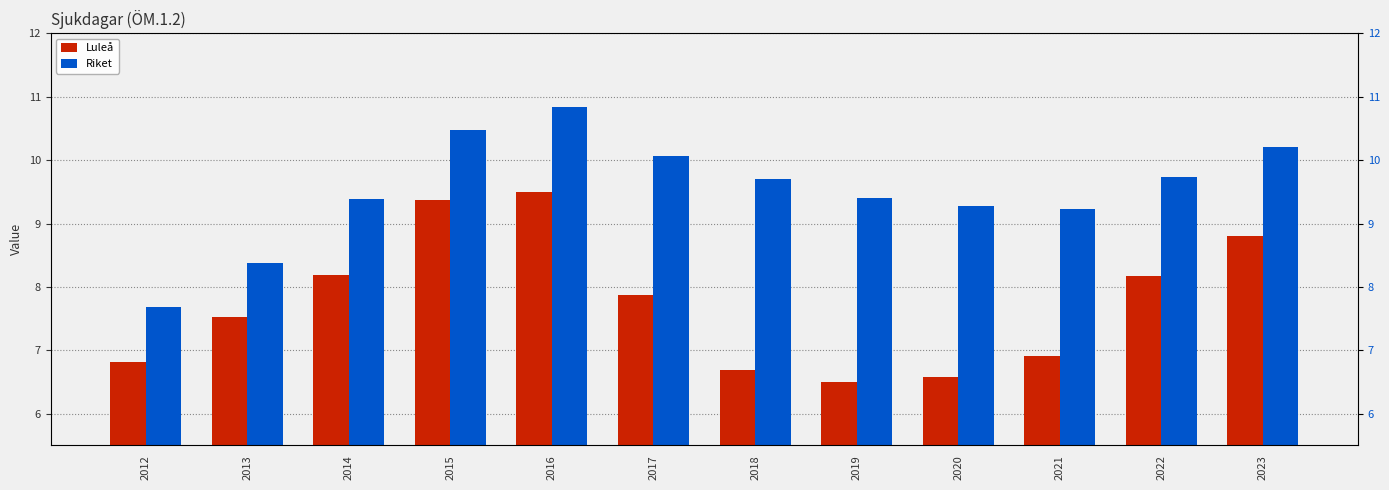

Reading left to right, extract all data points from this chart.

Luleå: 6.8	7.5	8.2	9.4	9.5	7.9	6.7	6.5	6.6	6.9	8.2	8.8
Riket: 7.7	8.4	9.4	10.5	10.8	10.1	9.7	9.4	9.3	9.2	9.7	10.2